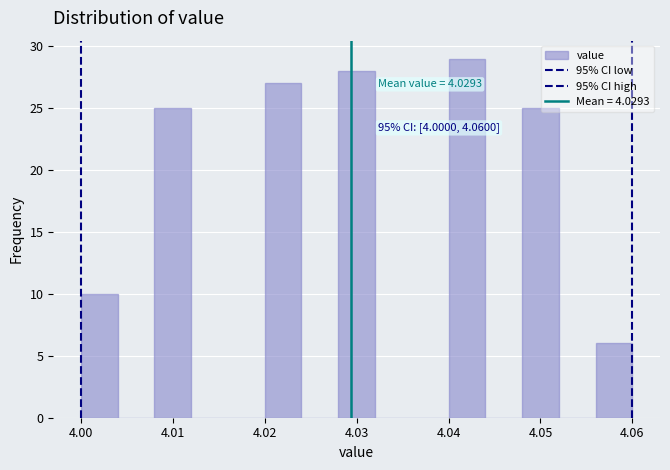

Which range on the x-axis has the tallest bar?

4.040 to 4.044